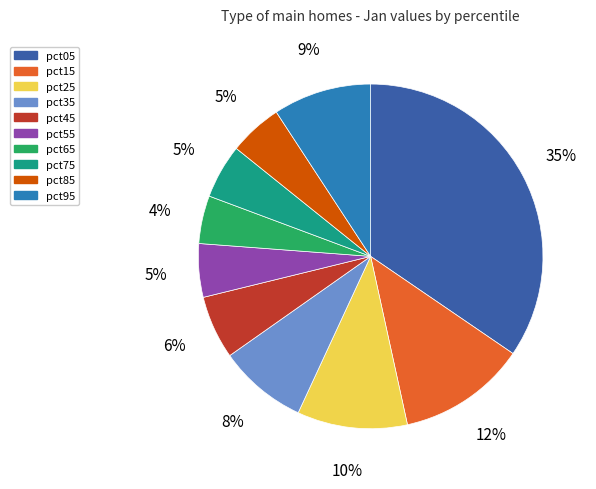

To the nearest percent, what portion does pct25 represent?

10%